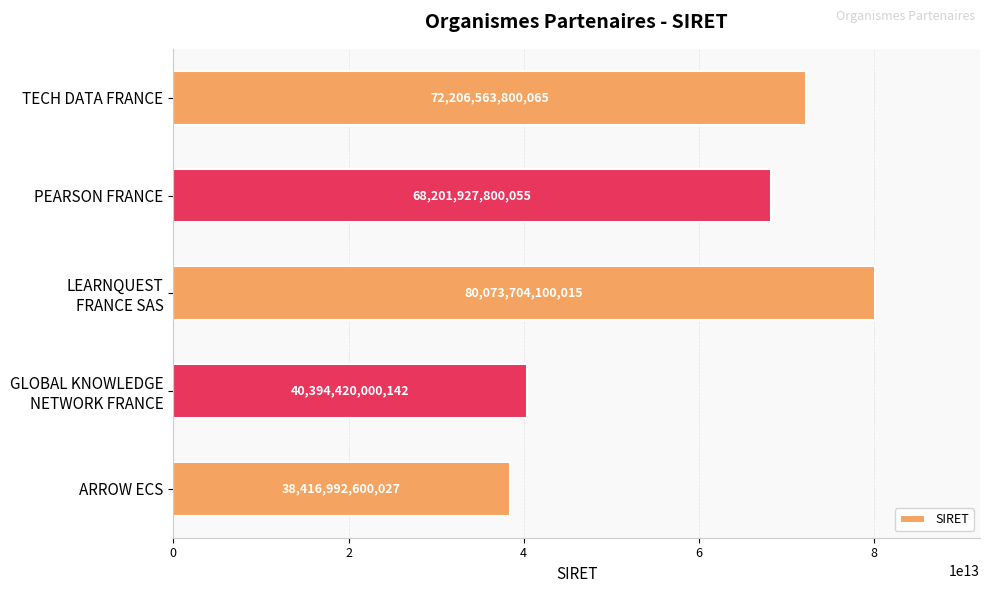

What is the difference between the maximum and minimum values?

41656711499988